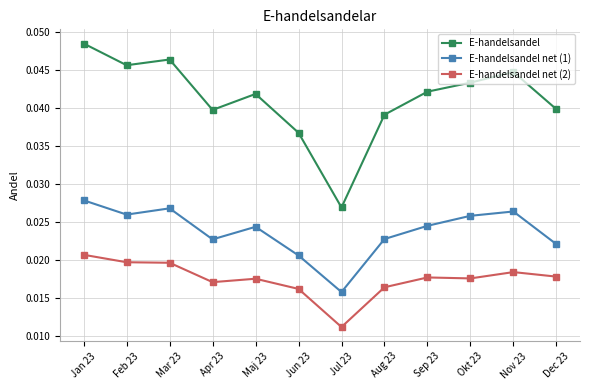

True or false: E-handelsandel net (1) and E-handelsandel intersect in this chart.

False